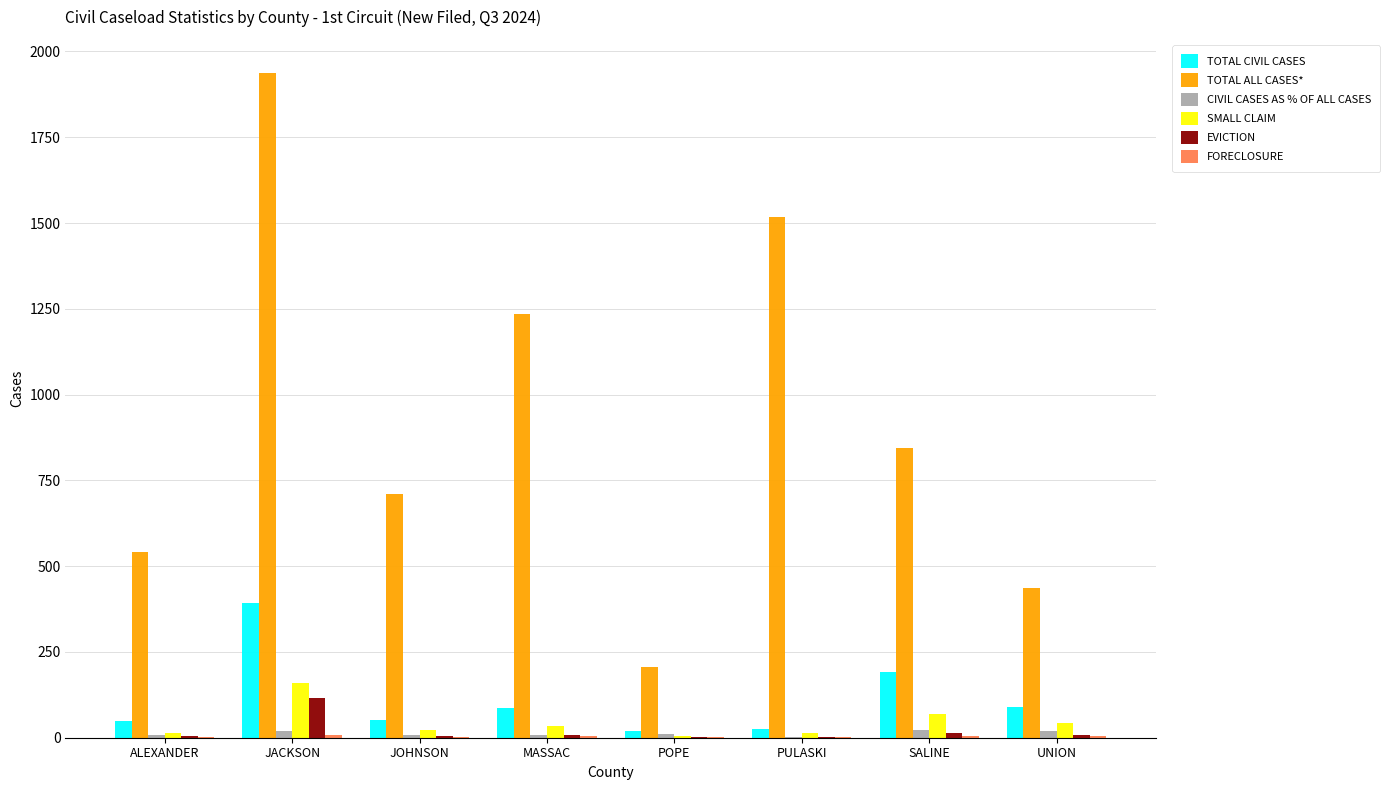

Between POPE and PULASKI, which series saw the biggest shift?

TOTAL ALL CASES*